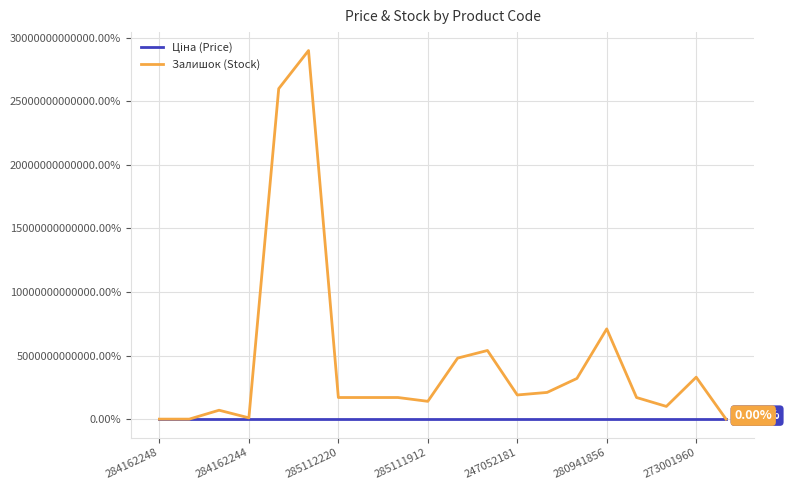

Which series has the largest total across all categories?

Залишок (Stock)